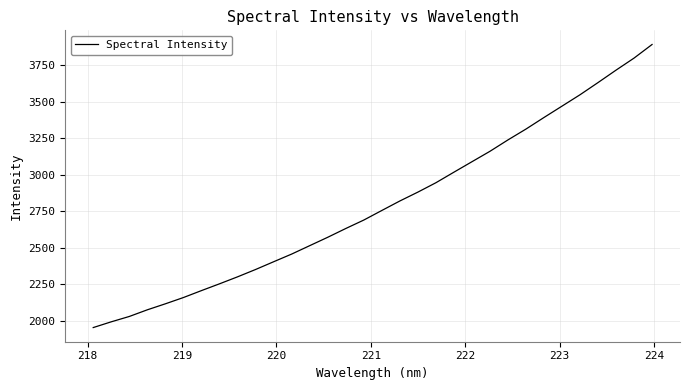

What is the difference between the maximum and minimum values?

1937.1